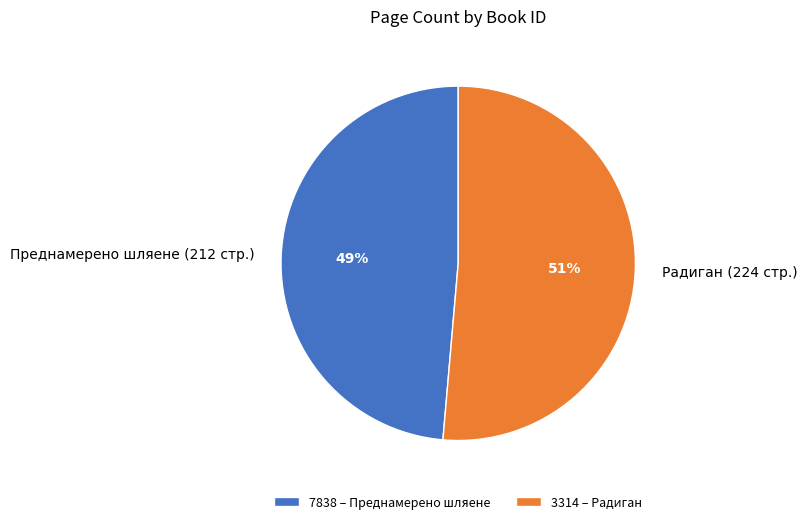

Which slice is the largest?

3314